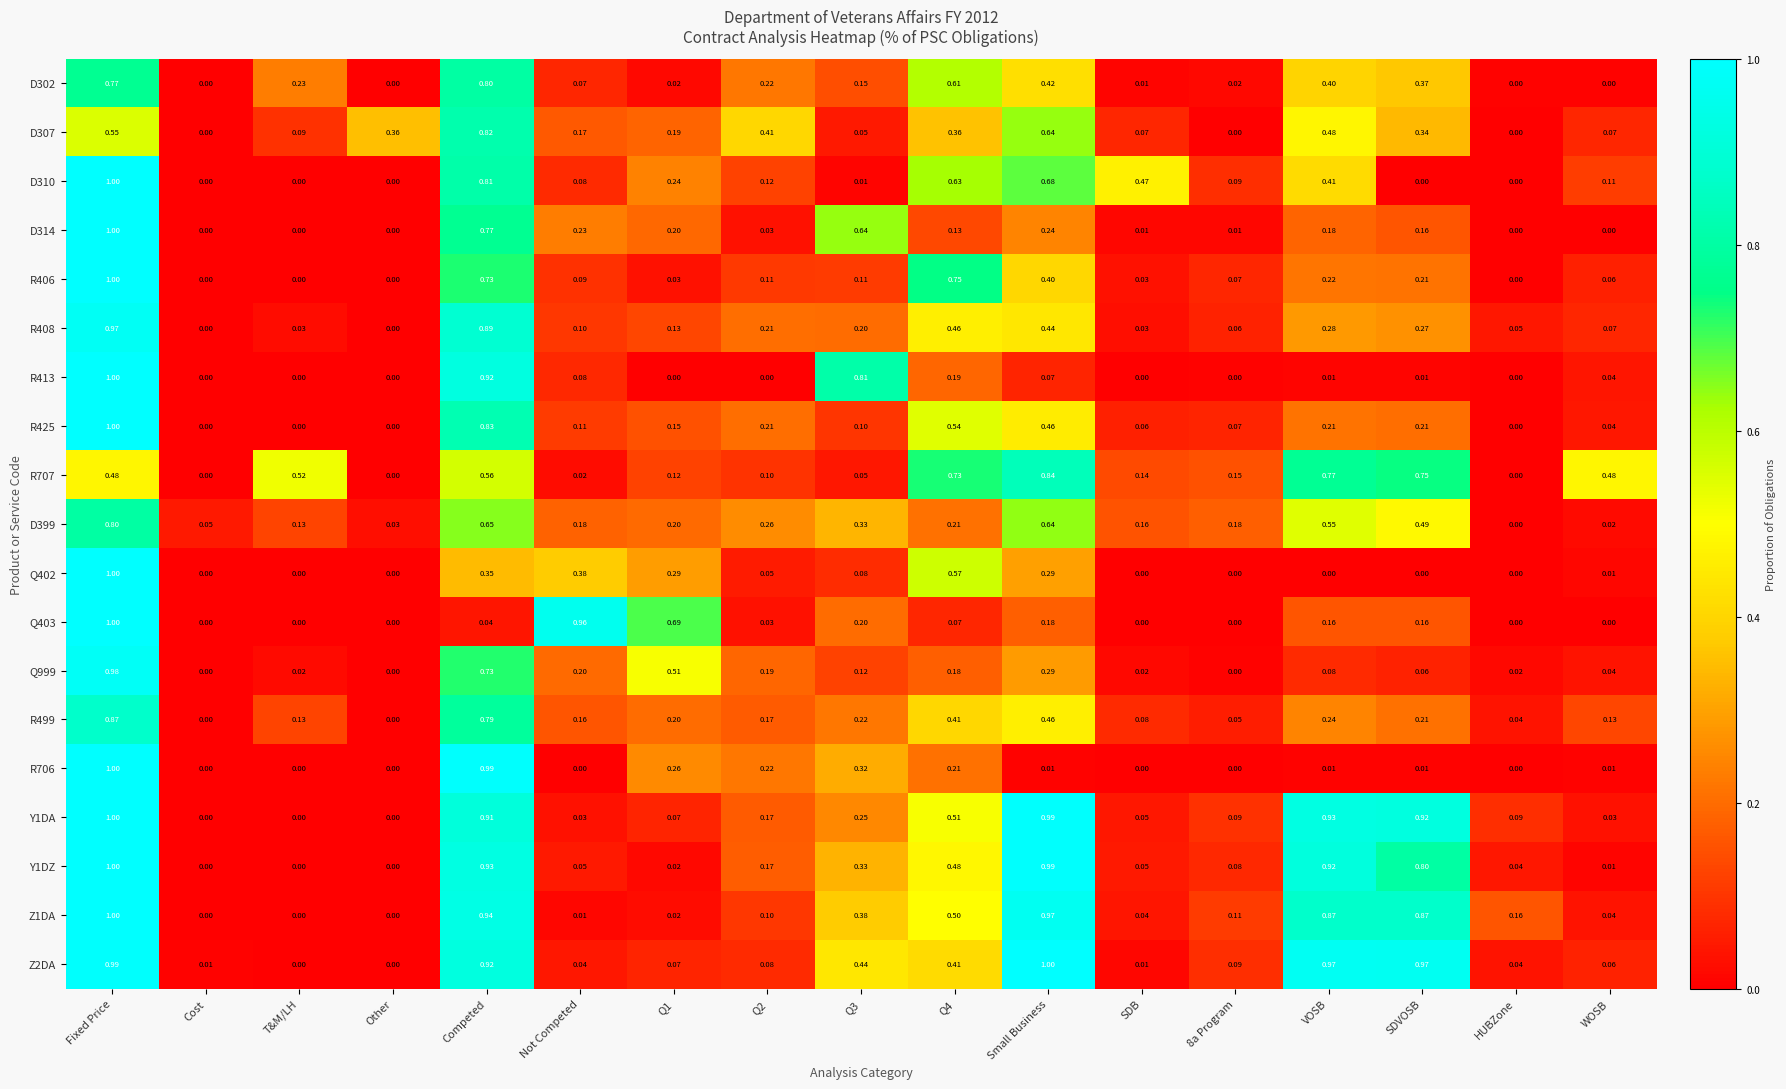

At which category is the sum across all series the highest?

Fixed Price